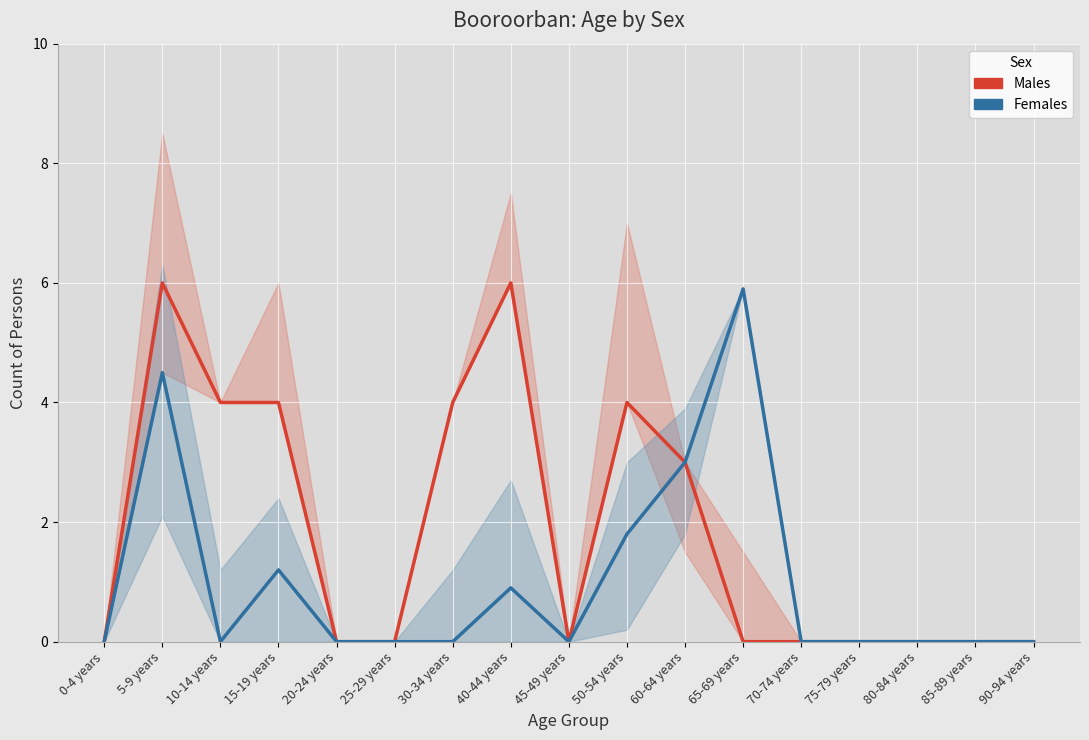

True or false: Males (Contemporary) has a value of -1.9 at 20-24 years.

False